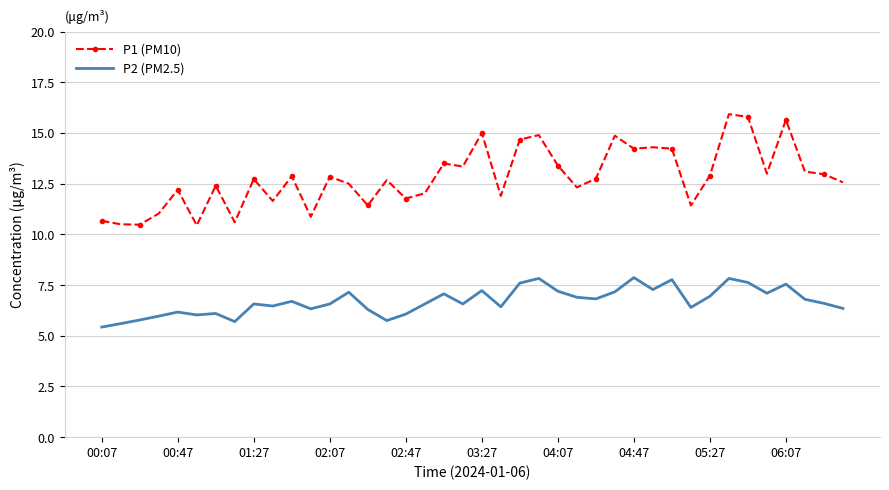

What is the difference between the maximum and minimum values in the P1 (PM10) series?

5.5